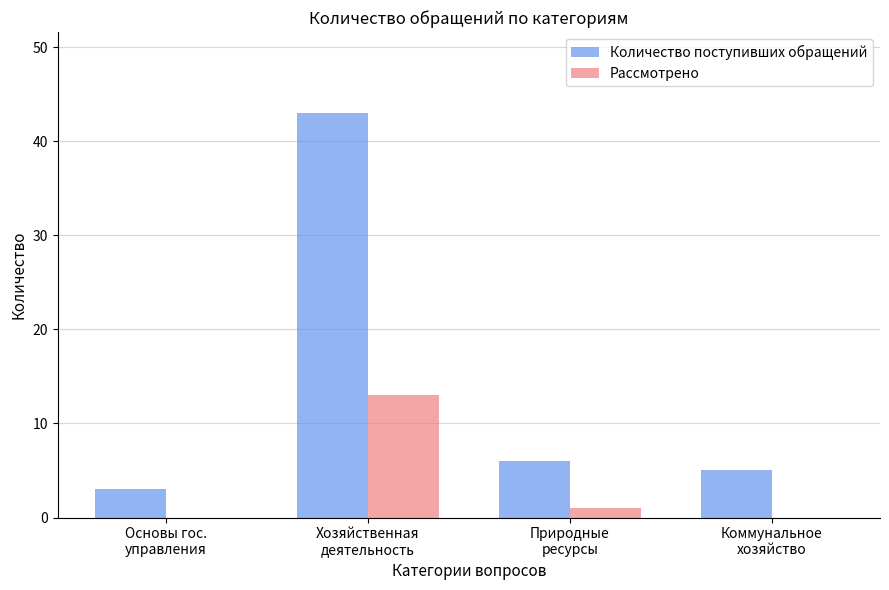

Count the number of data series in this chart.

2